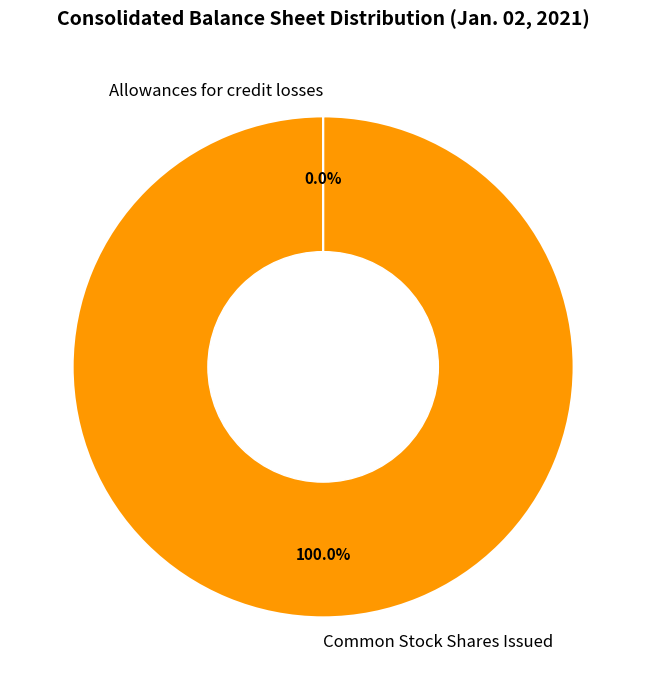

To the nearest percent, what is the average slice percentage?

50%